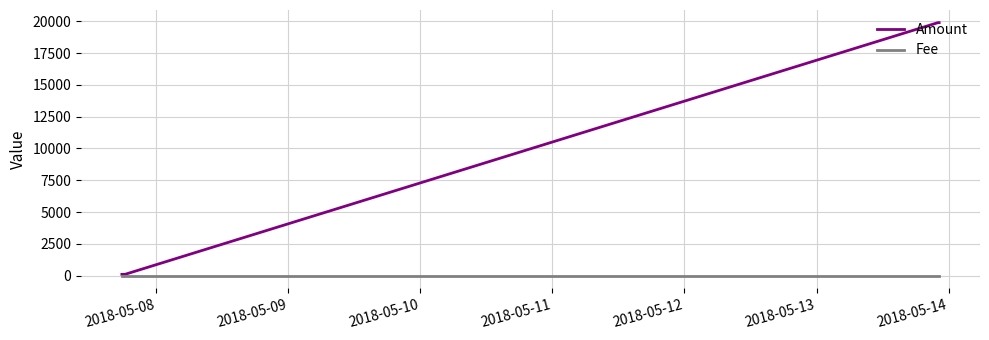

Which series has the largest range (max minus min)?

Amount